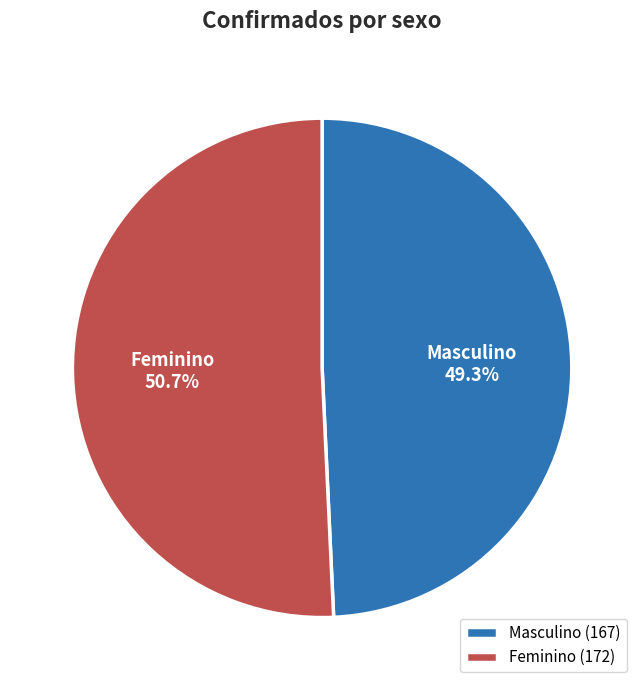

What is the ratio of the value at Feminino to the value at Masculino?

1.0